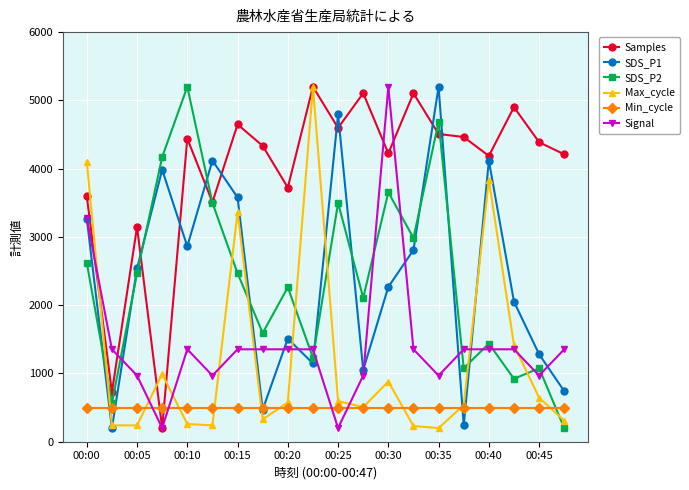

What is the minimum value shown in the chart?

200.0